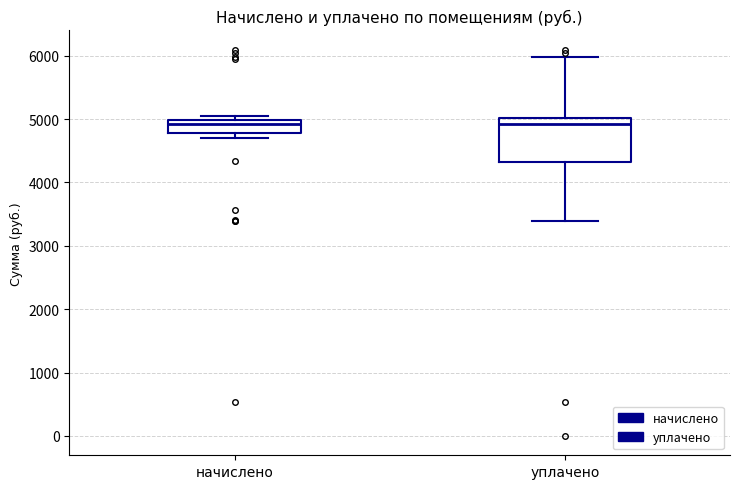

Reading left to right, read every box against the y-axis: the position of its median line, the range the box covers, and the ends of its whiskers. The values are not printed on the chart, so give them approximately, as read against the axis.

начислено: median 4900, box 4800 to 5000, whiskers 4700 to 5000 (just above the box's upper edge)
уплачено: median 4900, box 4300 to 5000, whiskers 3400 to 6000